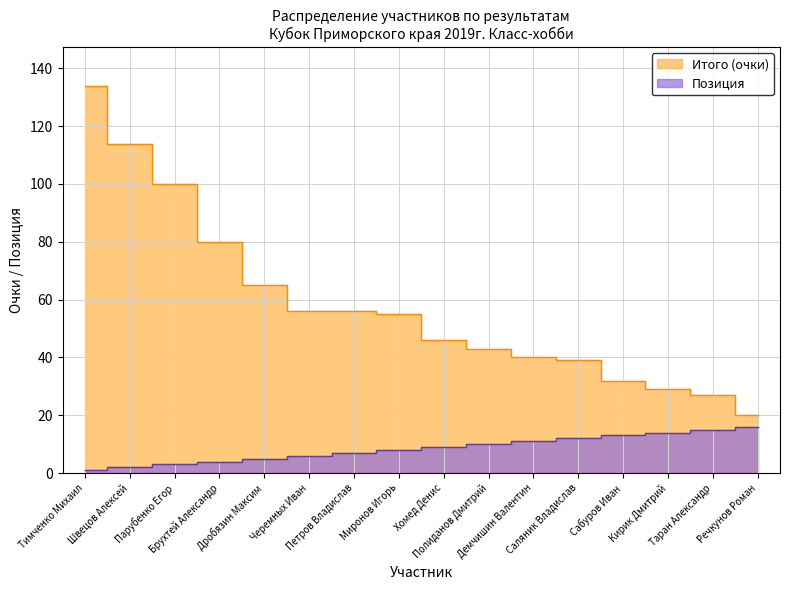

List the series in order of their overall mean, lowest first.

Поз, Итого